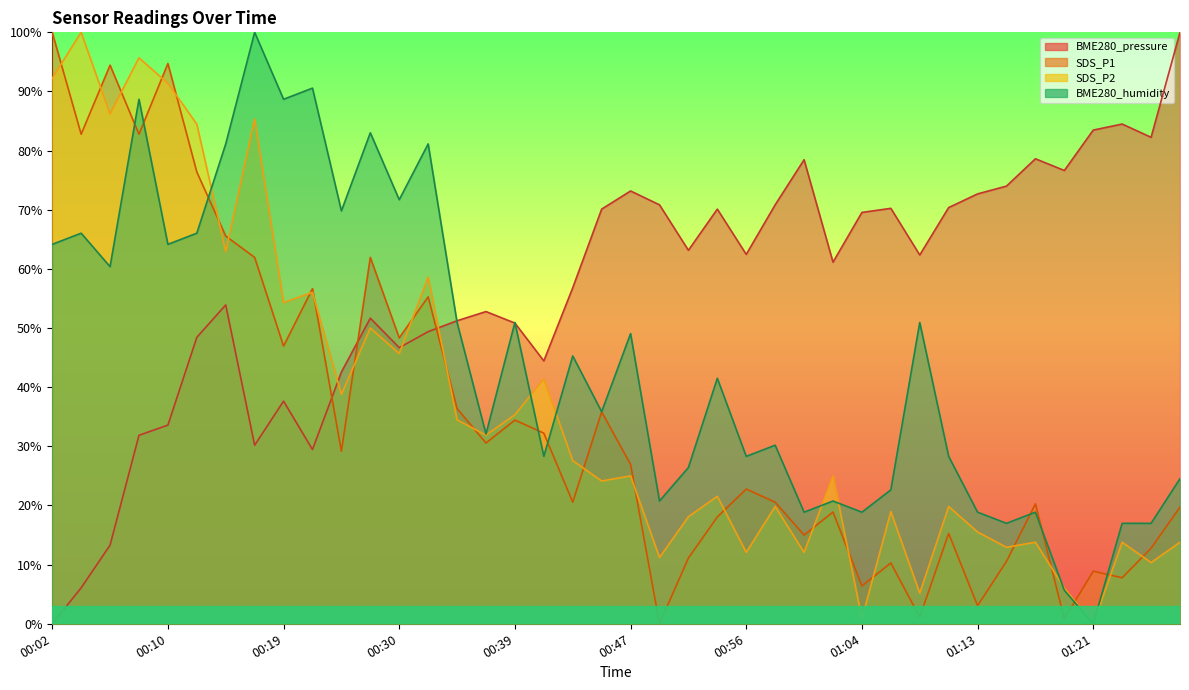

What is the approximate value of SDS_P1 at 00:02?

100.0